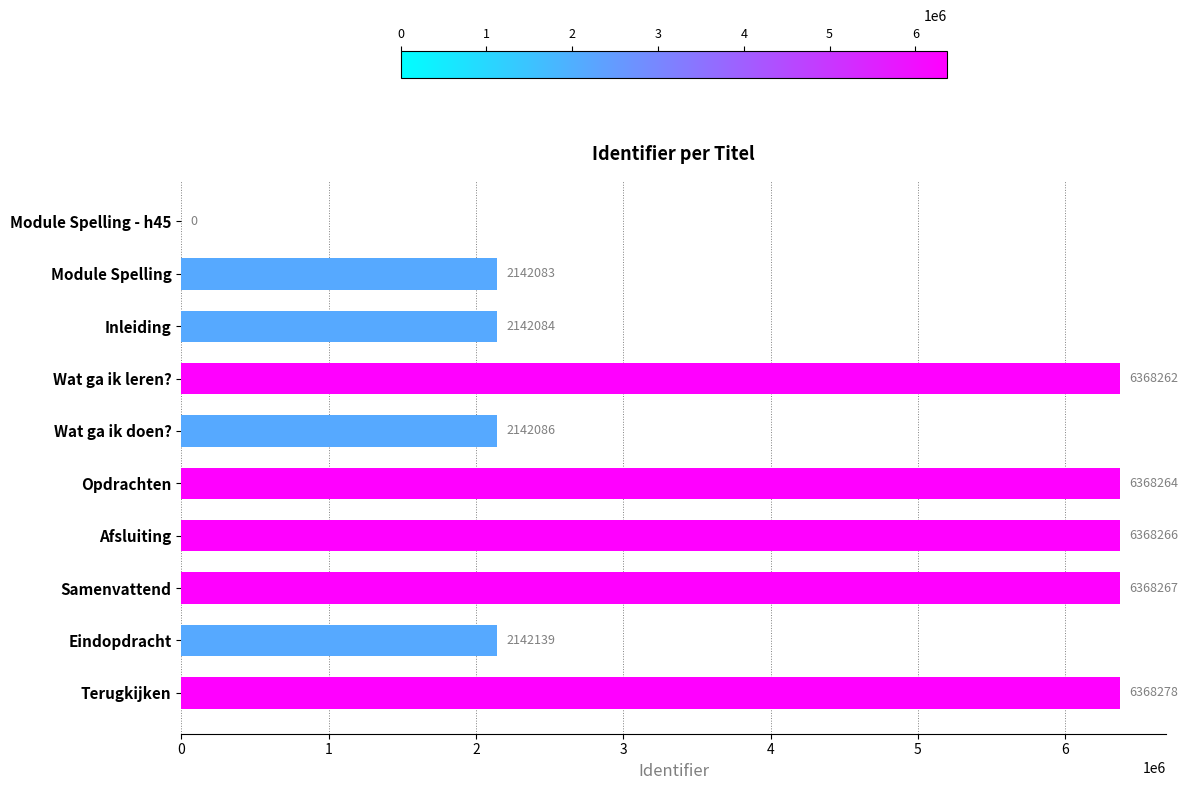

True or false: the data shows 2142084 at Inleiding.

True